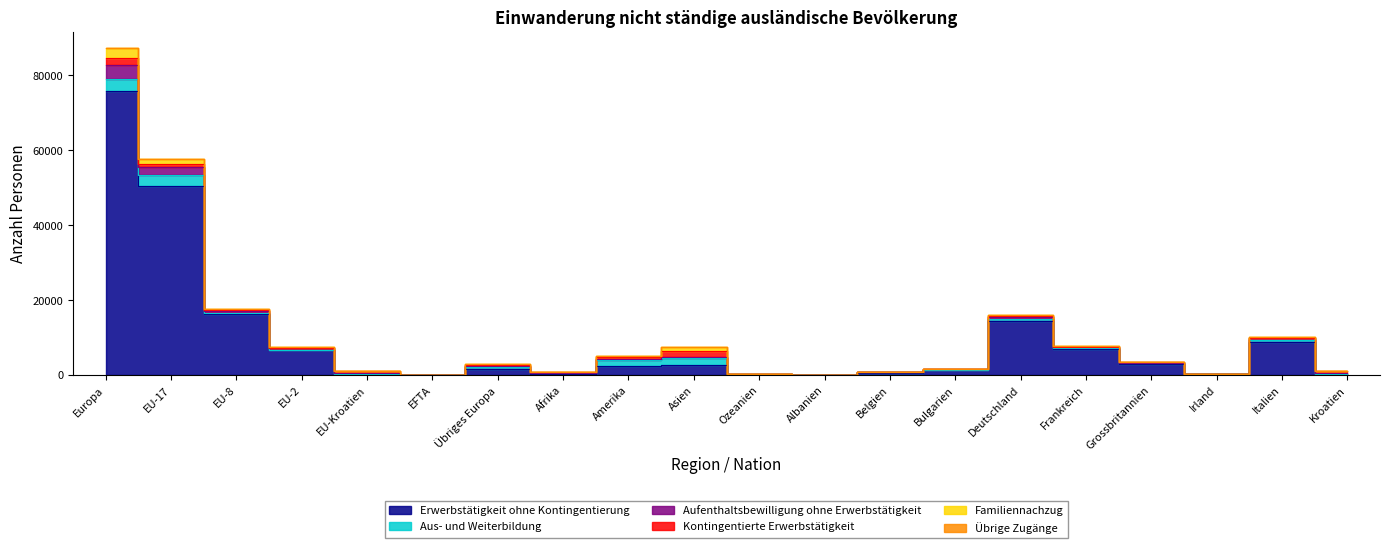

The value of Aufenthaltsbewilligung ohne Erwerbstätigkeit at Afrika is 941. True or false?

True